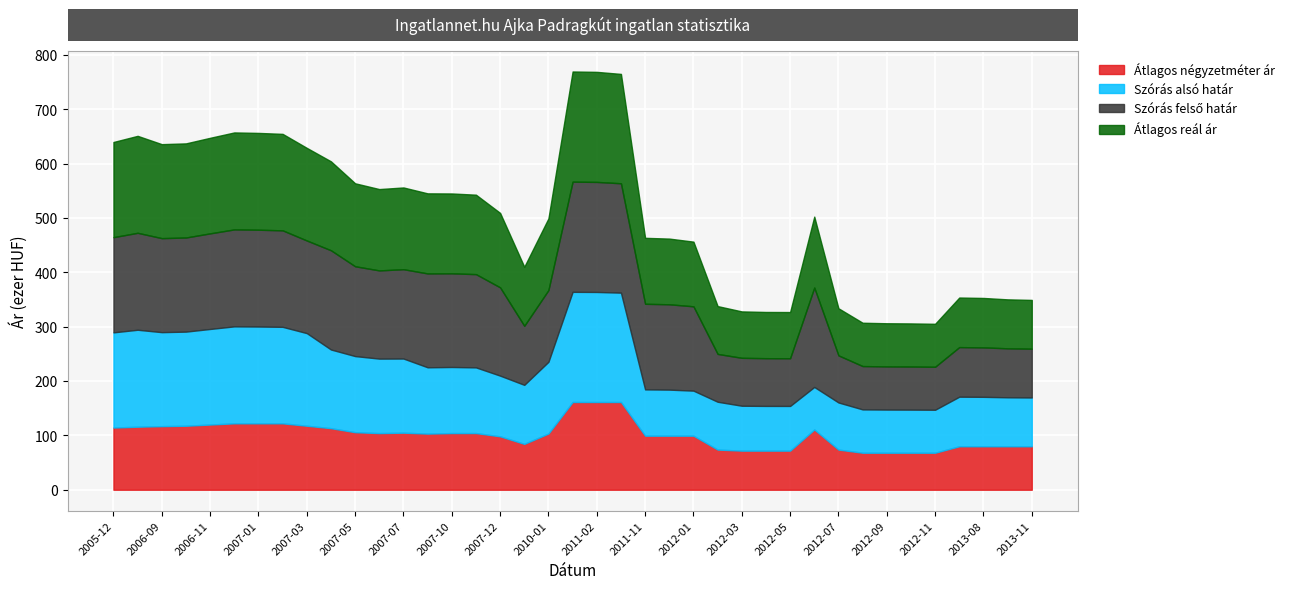

Is it true that Szórás felső határ equals 271680 at 2006-11?

False